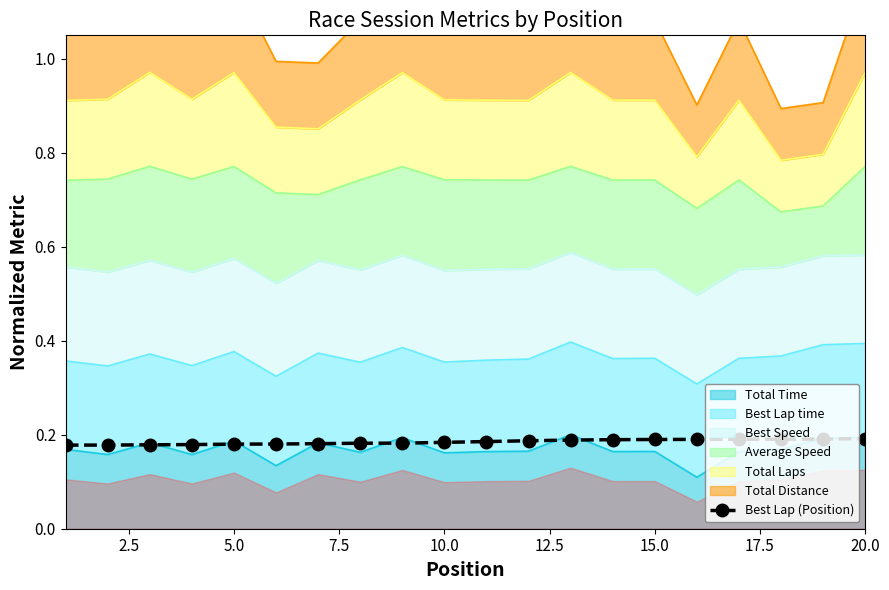

What is the sum of all values?

3.7